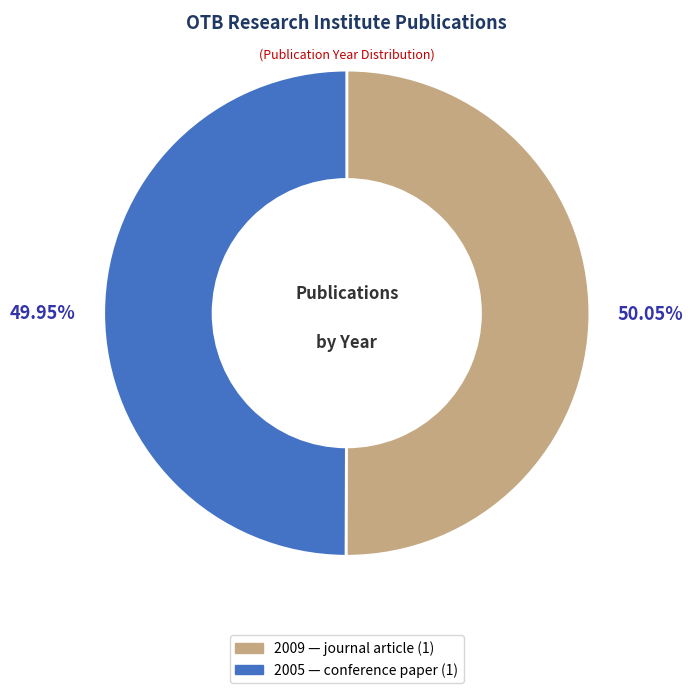

True or false: 2005 accounts for 61% of the total.

False